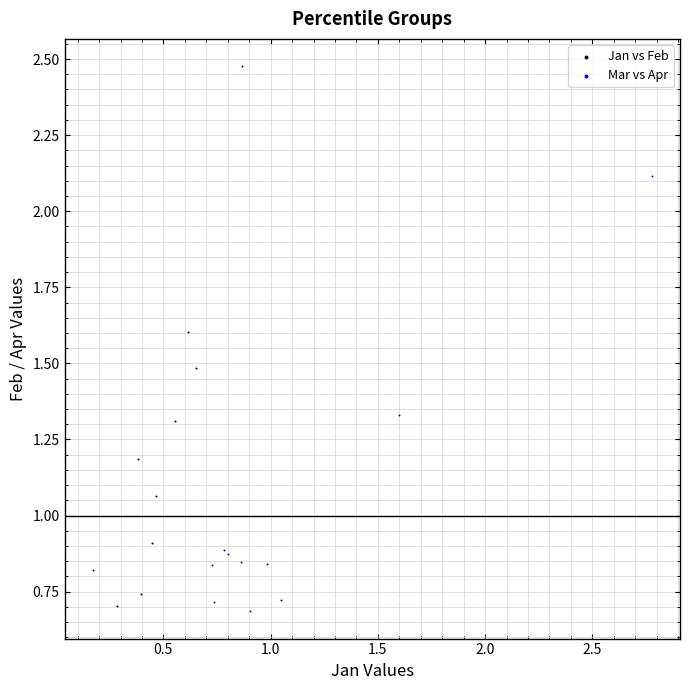

What are all the series names shown in the legend?

Jan vs Feb, Mar vs Apr